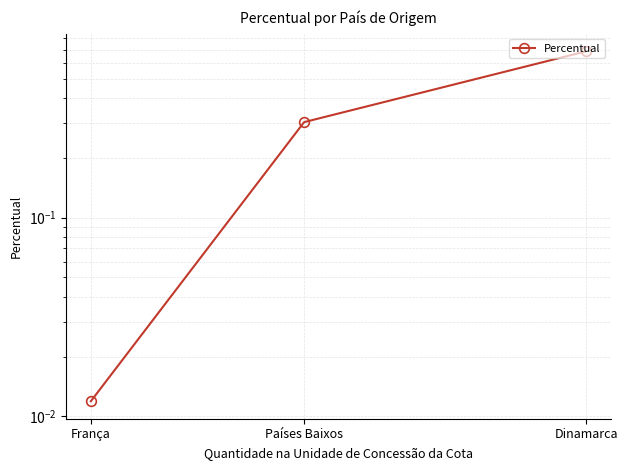

Is it true that the value at Países Baixos is 0.3?

True